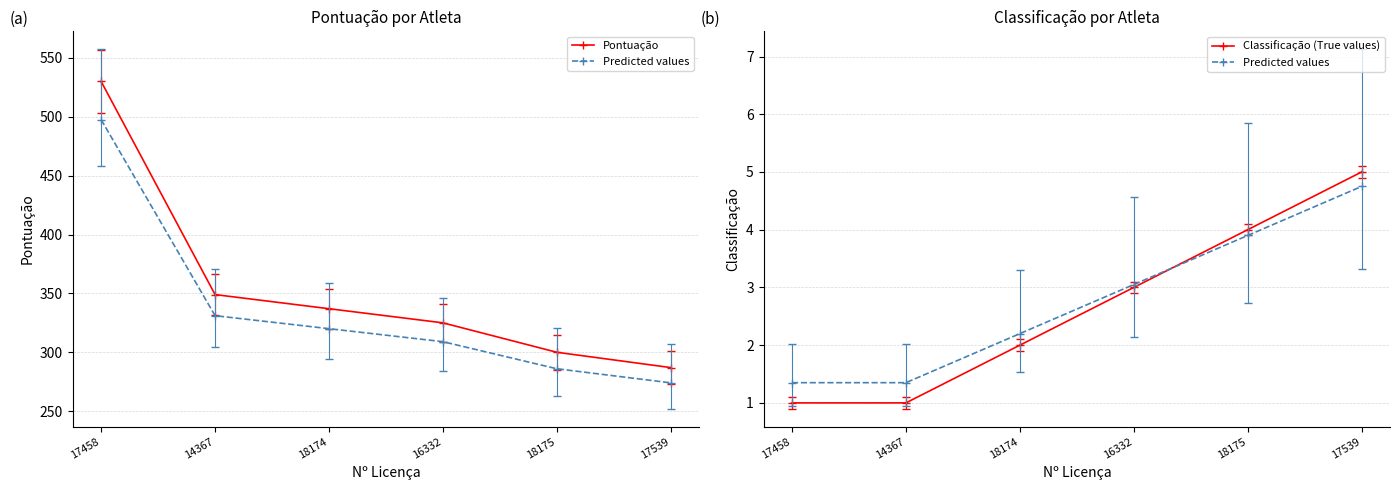

What is the sum of all Predicted values values?

16.6